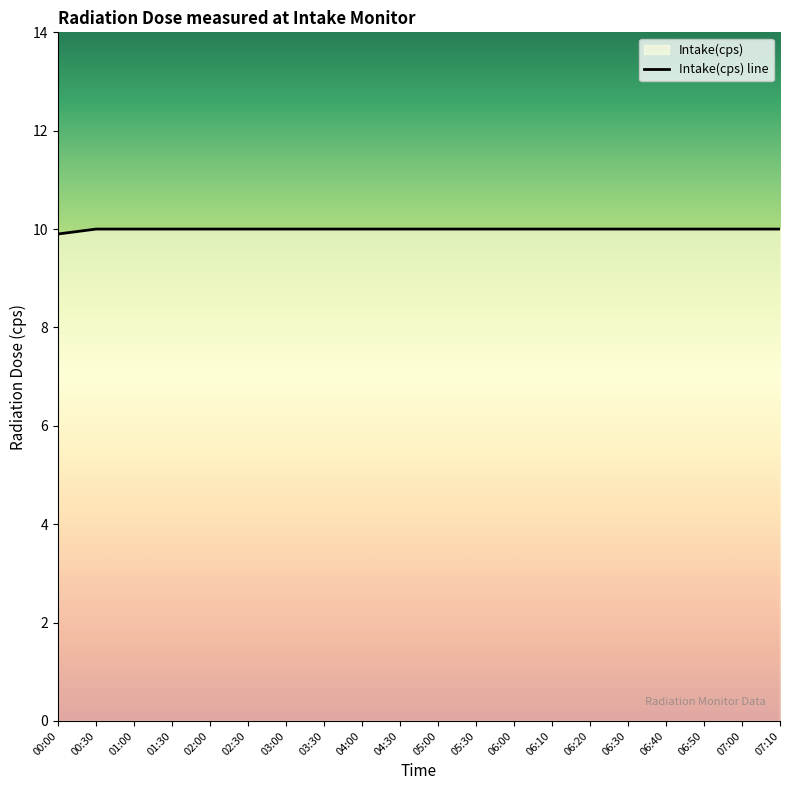

What is the label of the 16th point from the right?

02:00